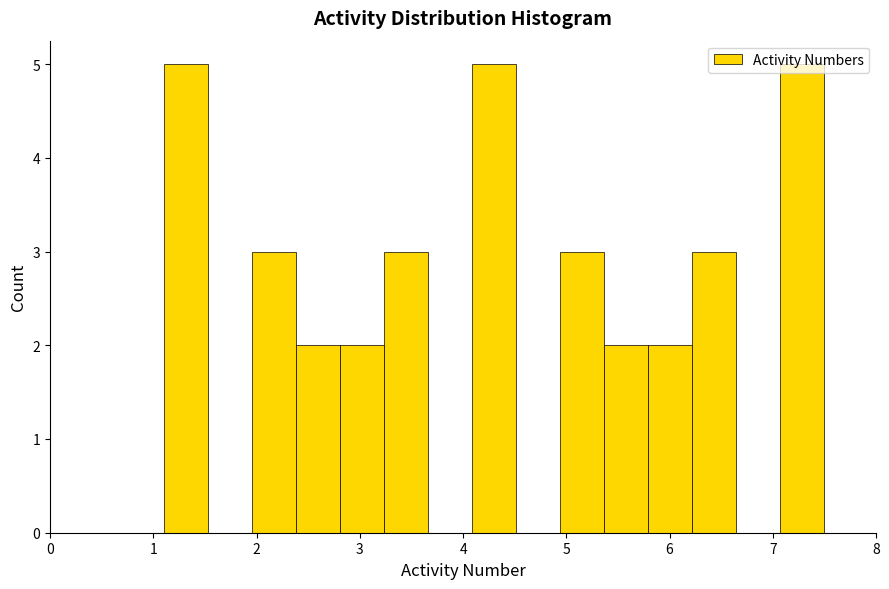

Reading left to right, transcribe this chart: for each bar, give the range it covers on the x-axis and its height. Neither the bar edges nor the heights are printed on the chart, so give them approximately, as read against the axes.

1.1 to 1.5: 5
1.5 to 2.0: 0
2.0 to 2.4: 3
2.4 to 2.8: 2
2.8 to 3.2: 2
3.2 to 3.7: 3
3.7 to 4.1: 0
4.1 to 4.5: 5
4.5 to 4.9: 0
4.9 to 5.4: 3
5.4 to 5.8: 2
5.8 to 6.2: 2
6.2 to 6.6: 3
6.6 to 7.1: 0
7.1 to 7.5: 5